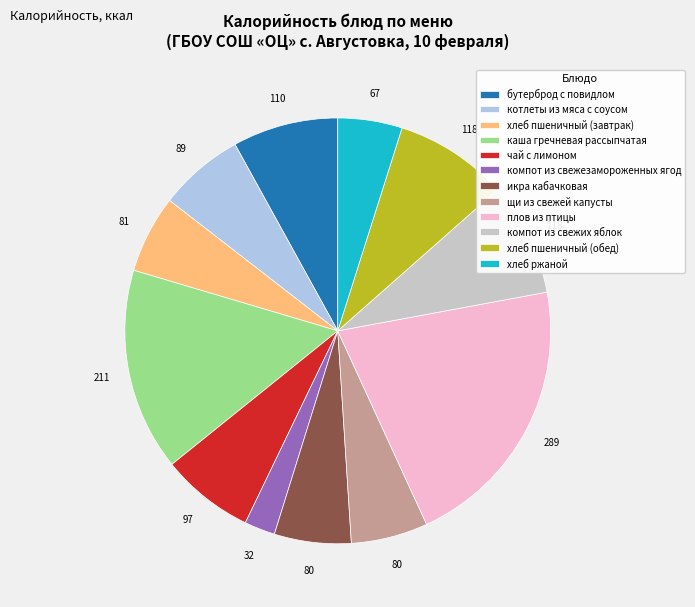

Is котлеты из мяса с соусом the majority of the pie?

No